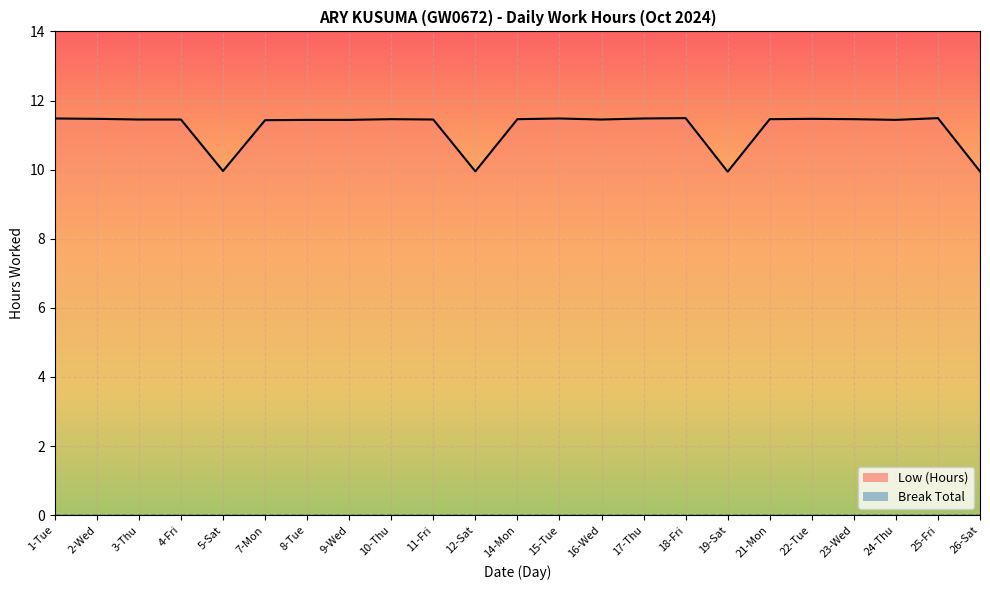

Which series has the largest range (max minus min)?

Low (Hours)_line